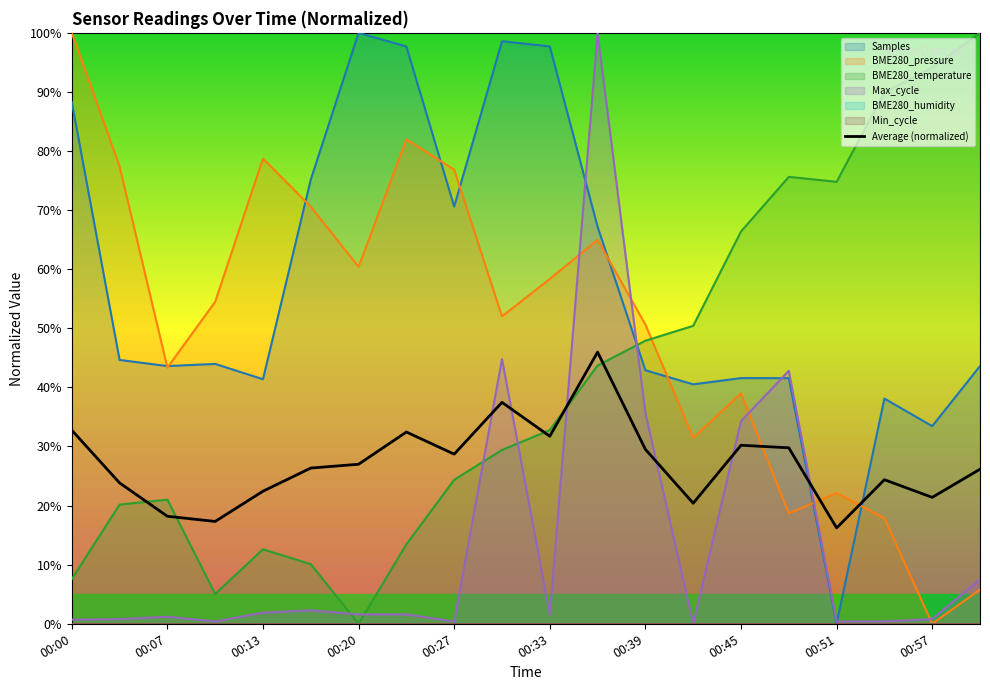

What is the value of the 7th point from the left?

27.0